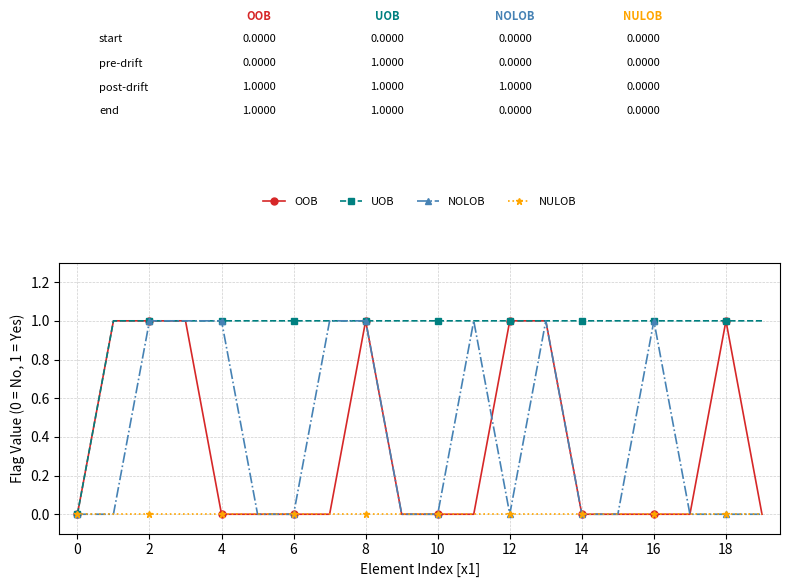

What are all the series names shown in the legend?

OOB, UOB, NOLOB, NULOB